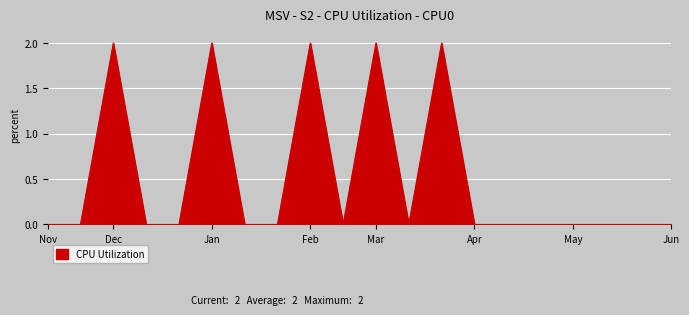

How many lines are shown in the chart?

1